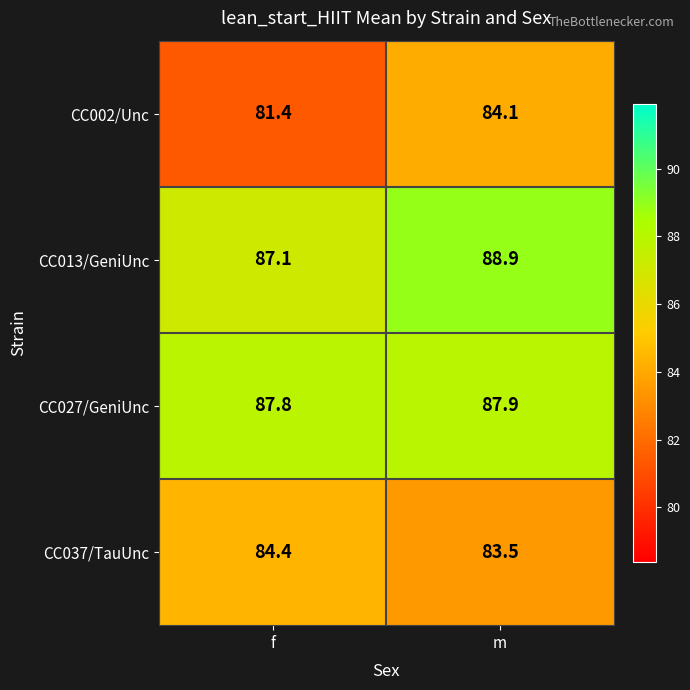

The CC002/Unc series shows 81.4 at f. True or false?

True